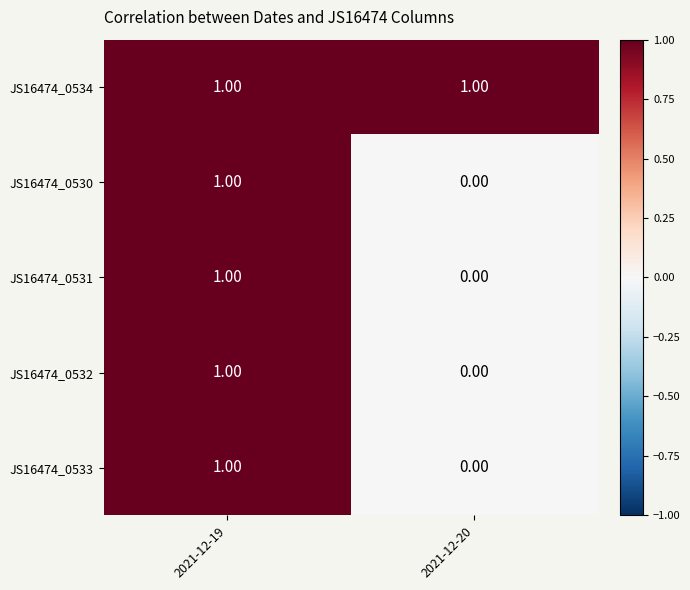

At which category is the sum across all series the highest?

2021-12-19